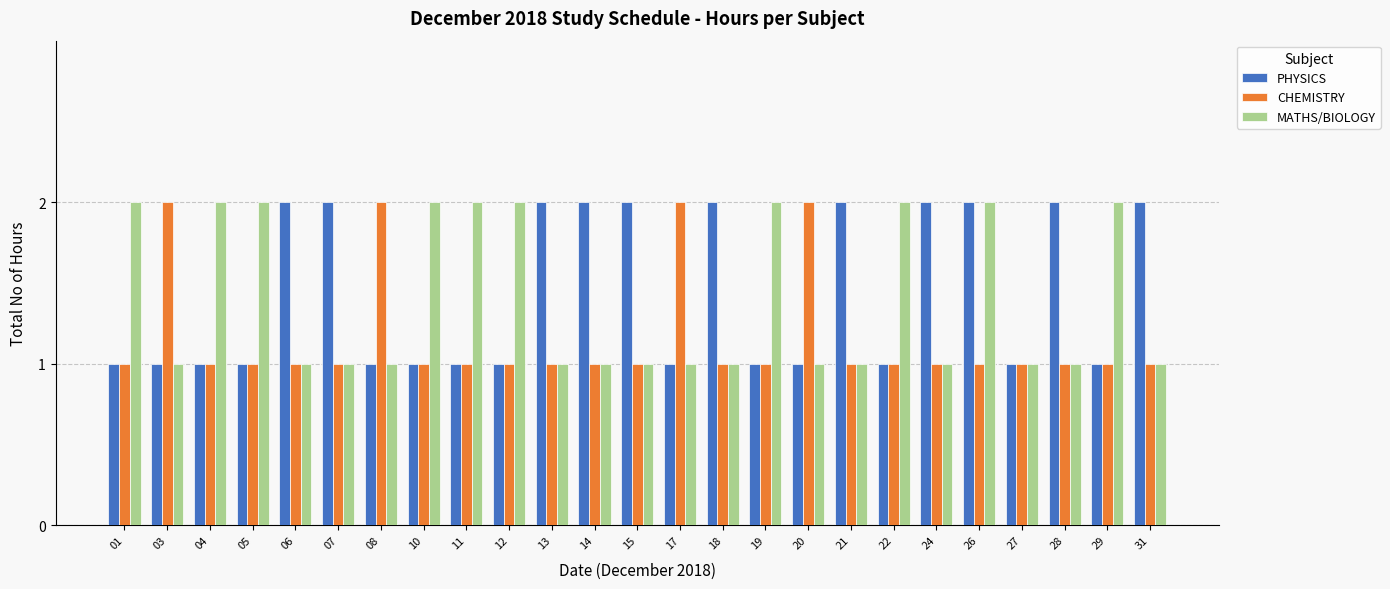

Count the CHEMISTRY values in the range 1 to 2.

25